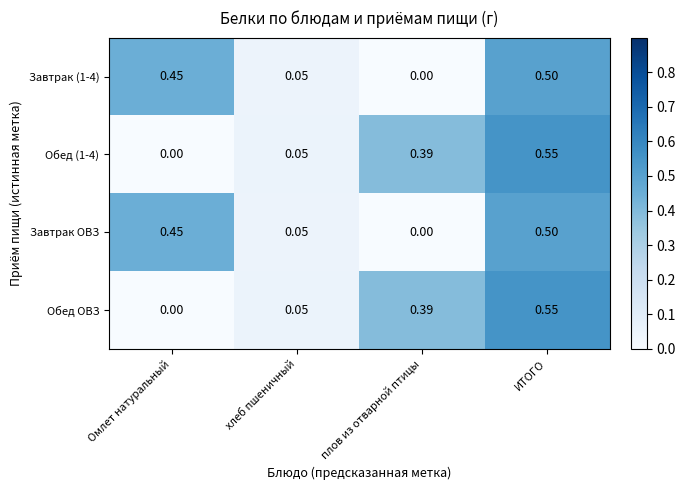

At which category is the sum across all series the highest?

ИТОГО